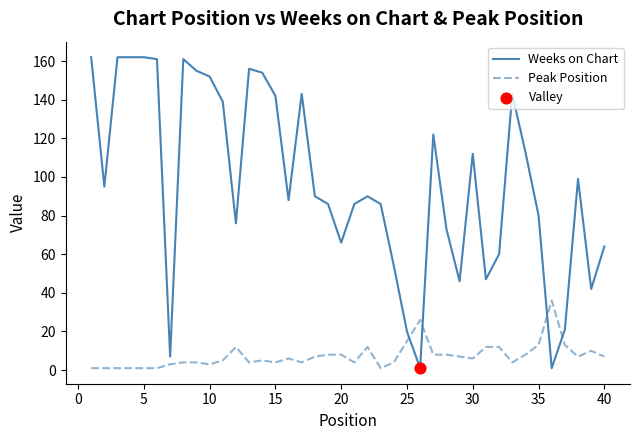

Which series has the widest spread of values?

Weeks on Chart